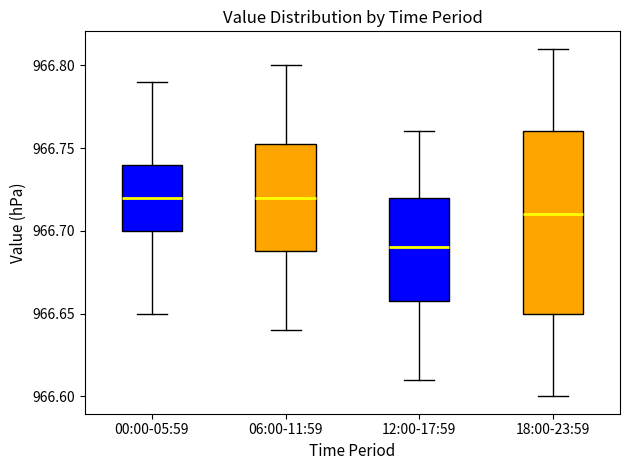

Reading left to right, read every box against the y-axis: the position of its median line, the range the box covers, and the ends of its whiskers. The values are not printed on the chart, so give them approximately, as read against the axis.

00:00-05:59: median 966.720, box 966.700 to 966.740, whiskers 966.650 to 966.790
06:00-11:59: median 966.720, box 966.690 to 966.755, whiskers 966.640 to 966.800
12:00-17:59: median 966.690, box 966.660 to 966.720, whiskers 966.610 to 966.760
18:00-23:59: median 966.710, box 966.650 to 966.760, whiskers 966.600 to 966.810